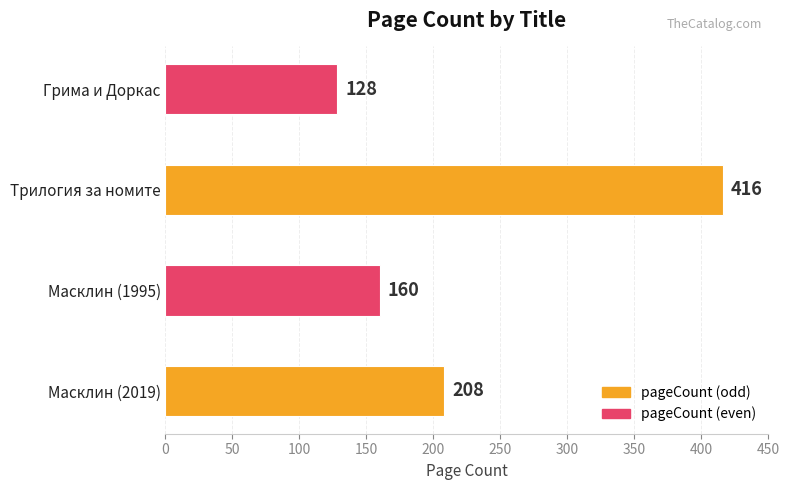

At which category does the chart reach its minimum across all series?

Грима и Доркас